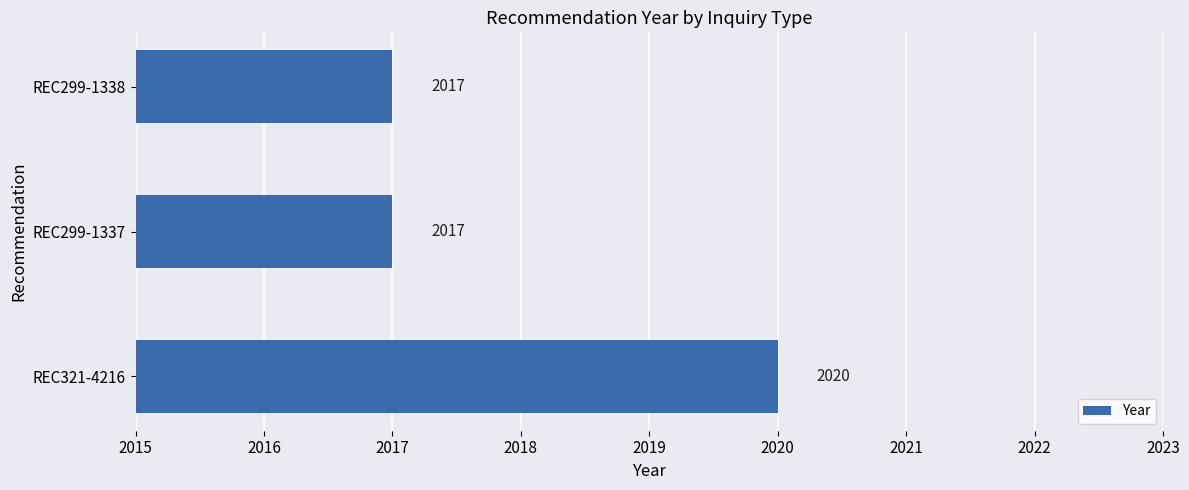

How many values exceed 2017?

1